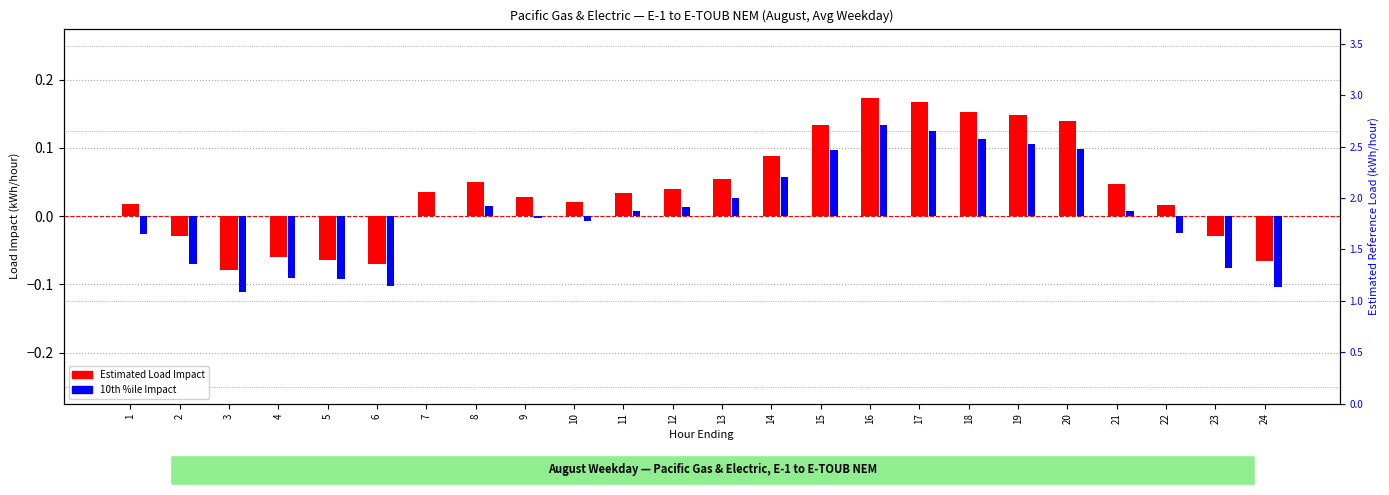

At which category is the sum across all series the highest?

16